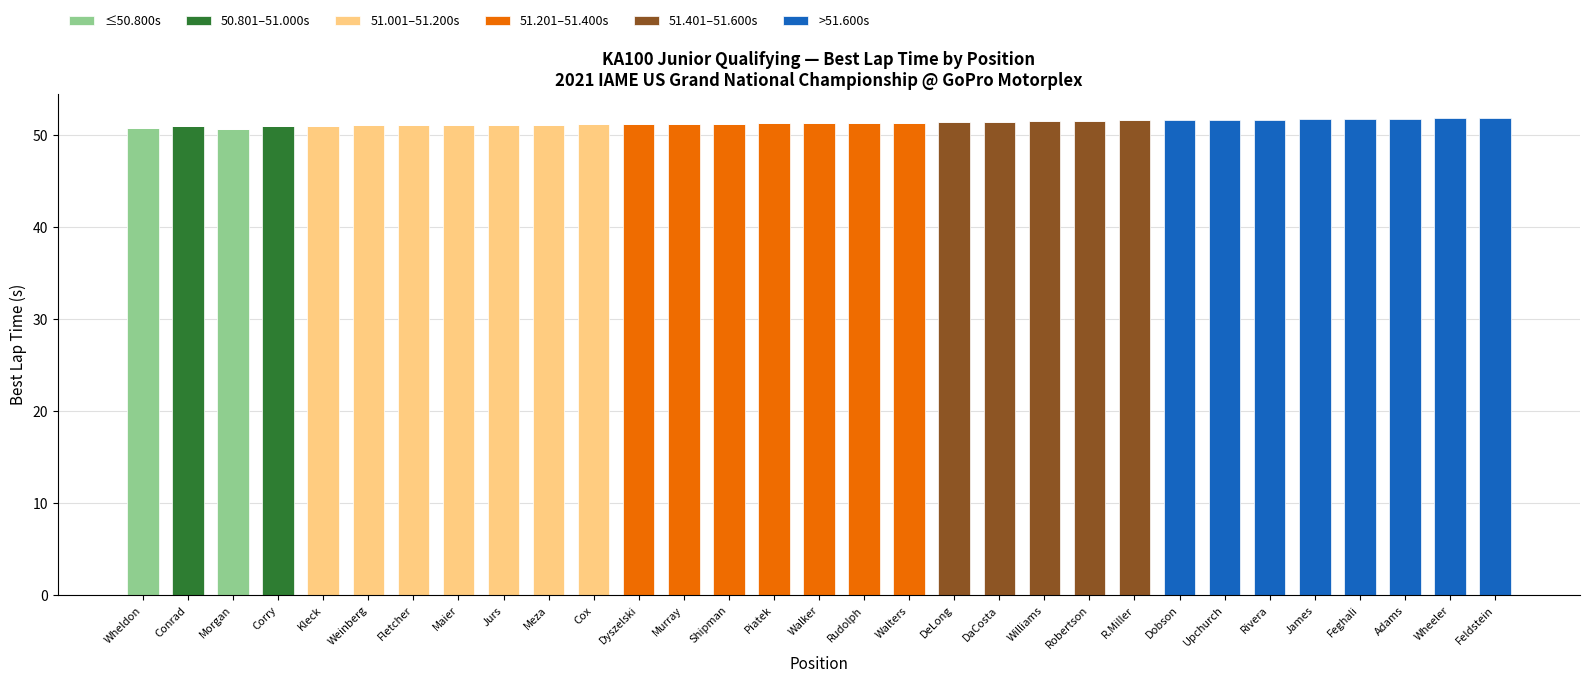

How many series are shown in this chart?

6